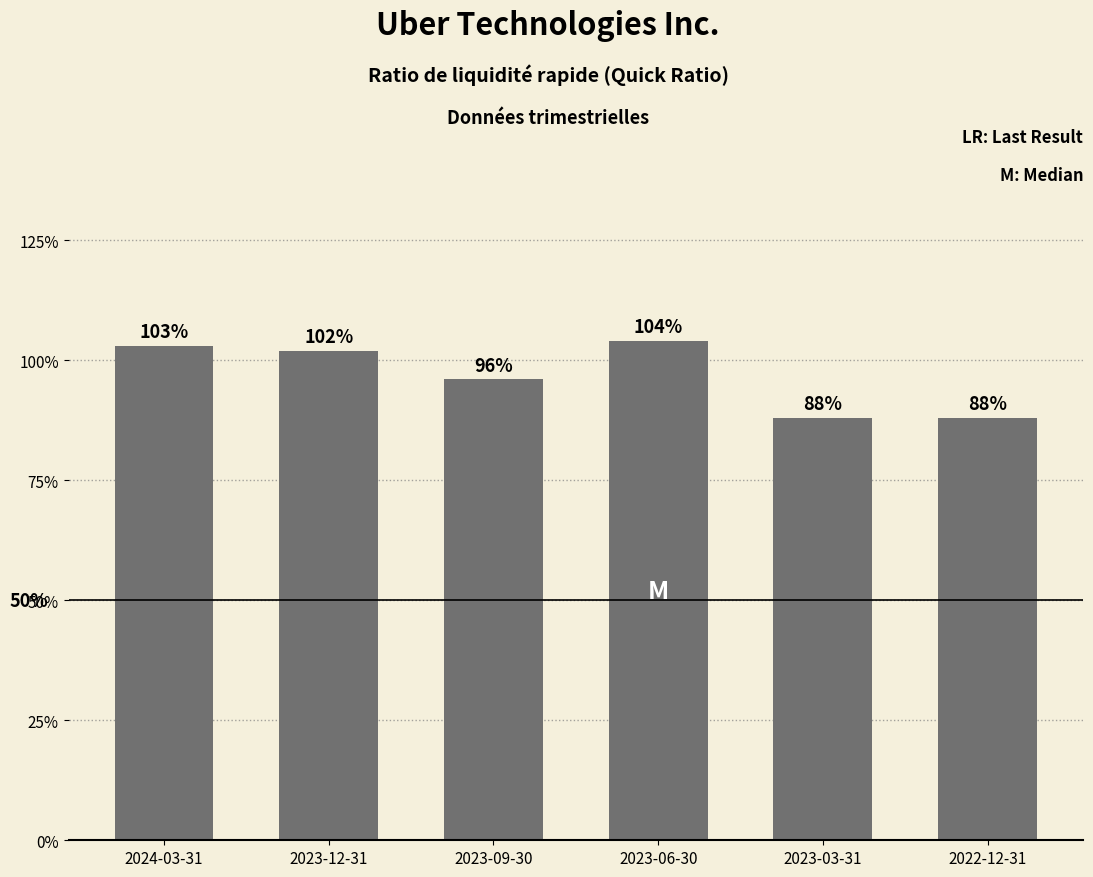

Reading left to right, extract all data points from this chart.

2024-03-31=1.0	2023-12-31=1.0	2023-09-30=1.0	2023-06-30=1.0	2023-03-31=0.9	2022-12-31=0.9